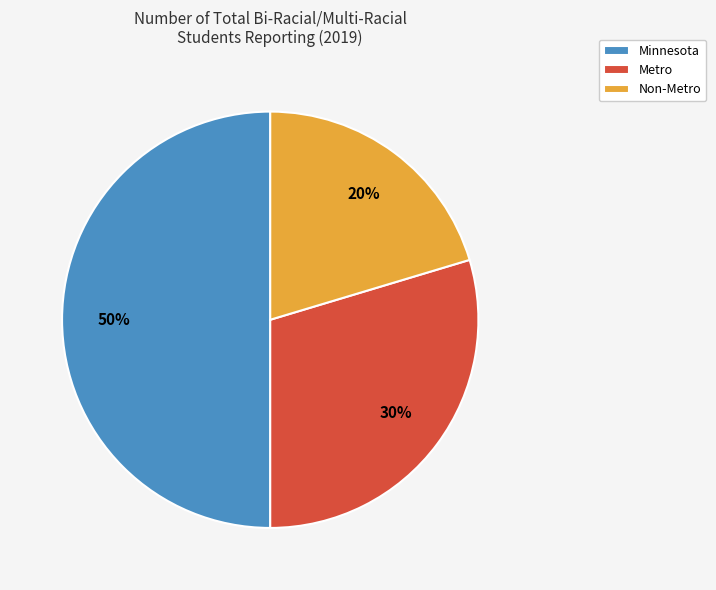

To the nearest percent, what portion does Minnesota represent?

50%